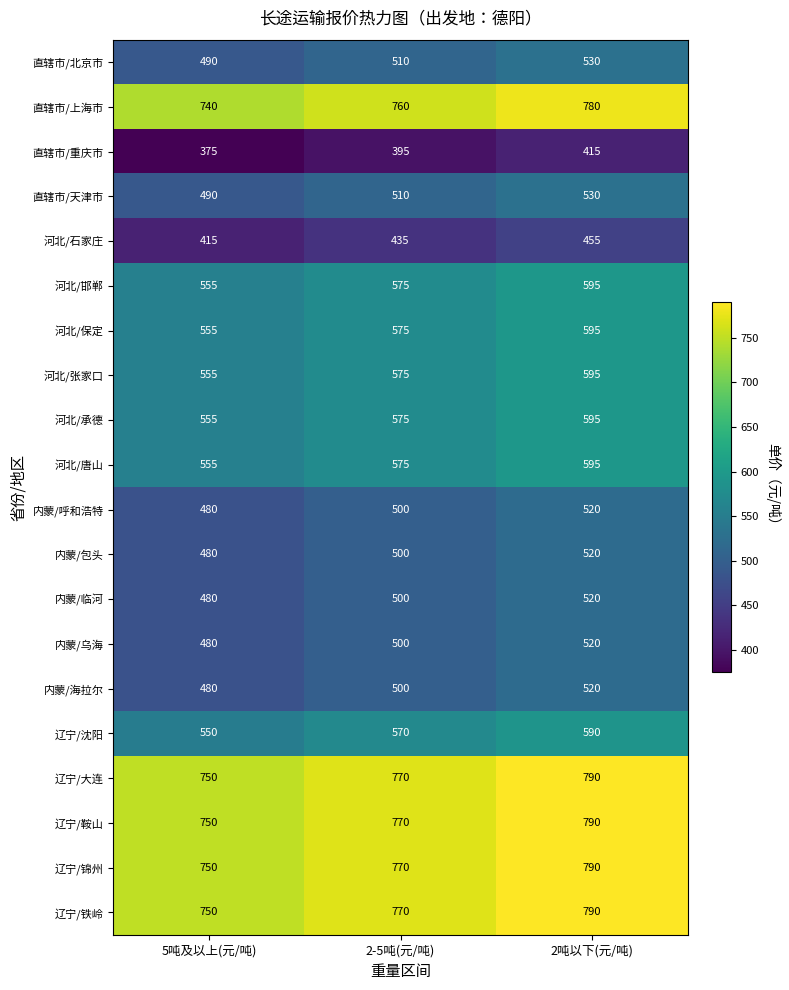

What is the difference between the highest and lowest values at 2-5吨(元/吨)?

375